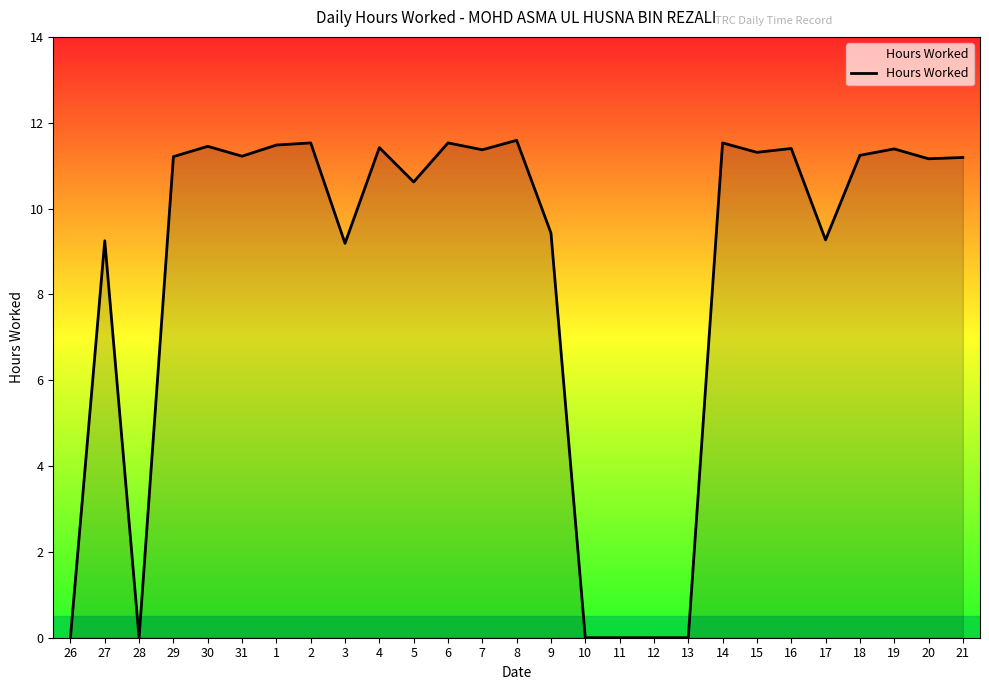

What is the difference between the second highest and second lowest values?

11.5